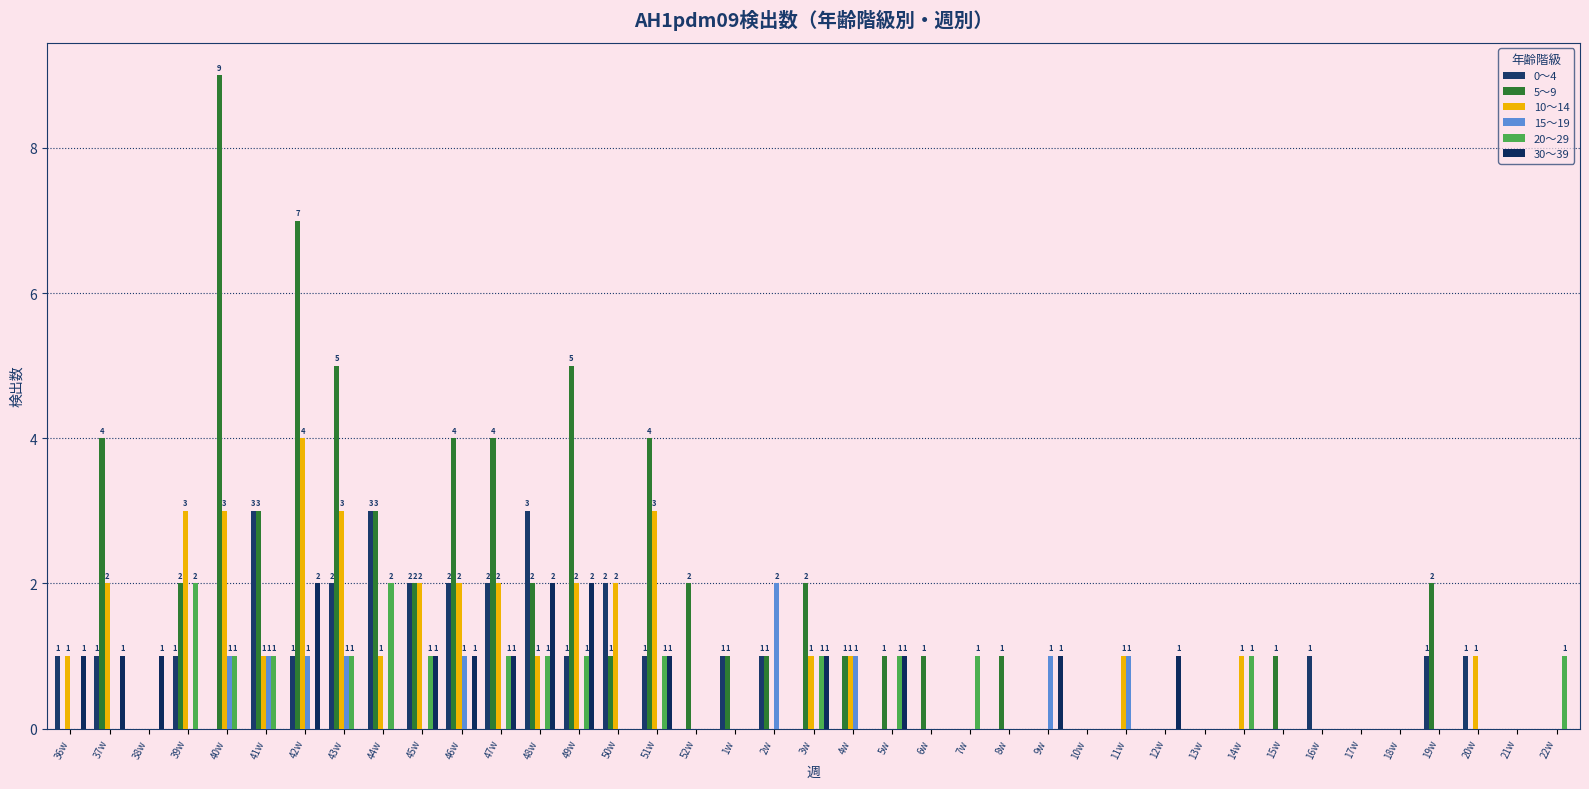

What is the difference between the second highest and minimum values in the 15～19 series?

1